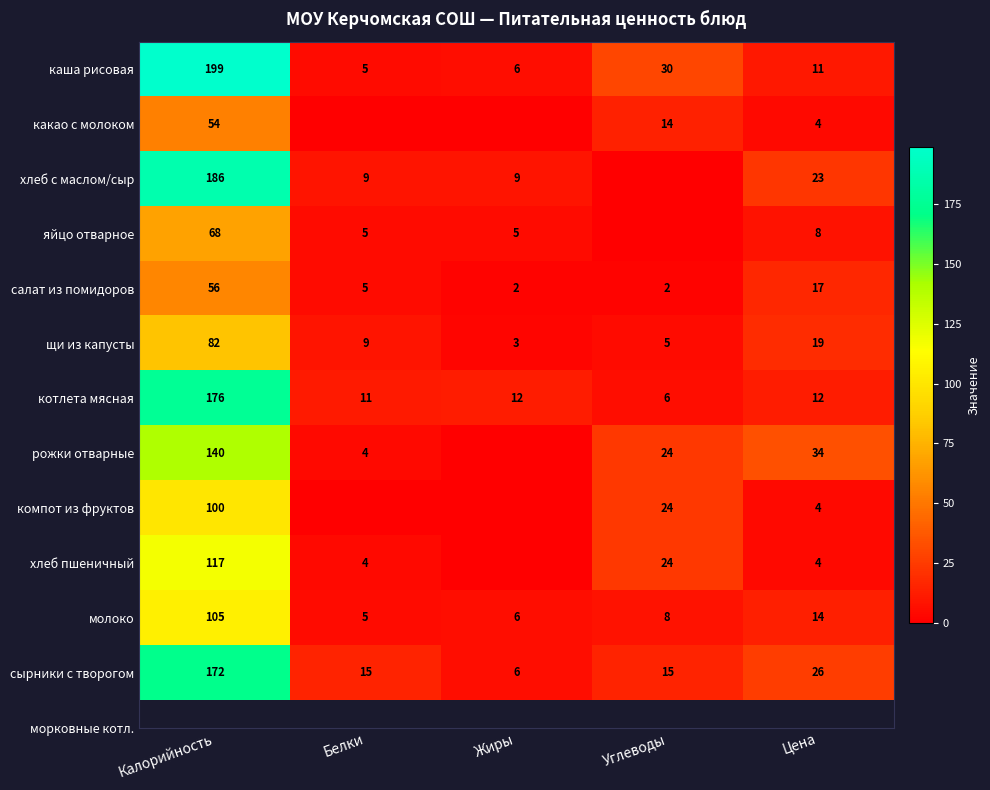

What is the difference between the maximum and minimum values in the сырники с творогом series?

166